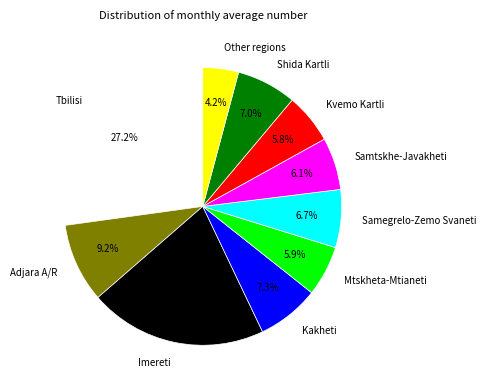

How many slices are in this pie chart?

10